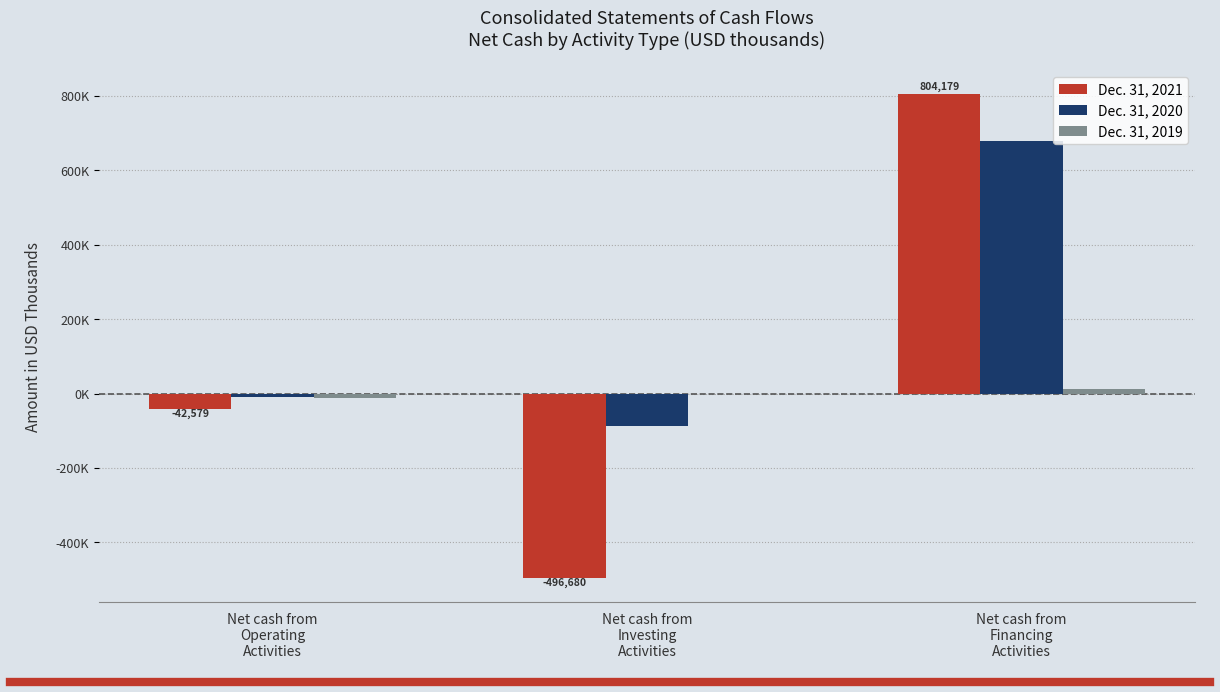

What is the sum of the Dec. 31, 2019 values at Net cash from
Operating
Activities and Net cash from
Investing
Activities?

-13325